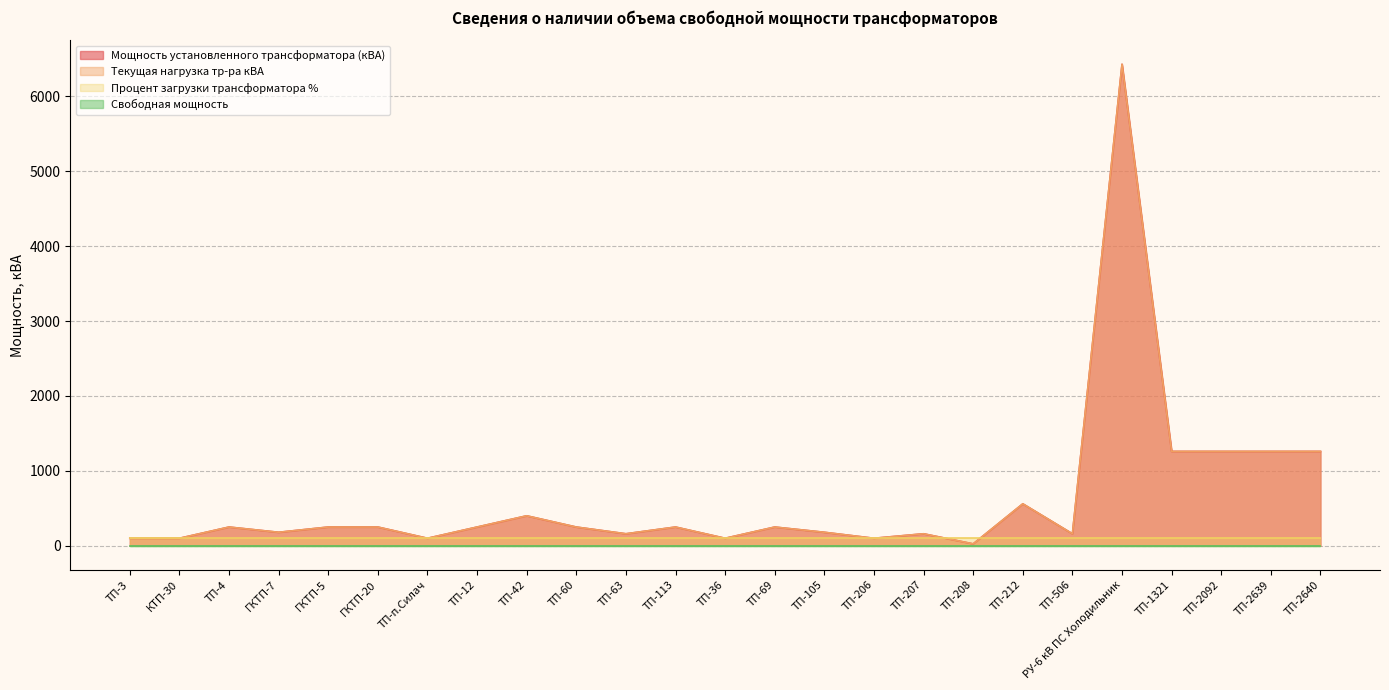

Which label corresponds to the smallest value in the chart?

ТП-208